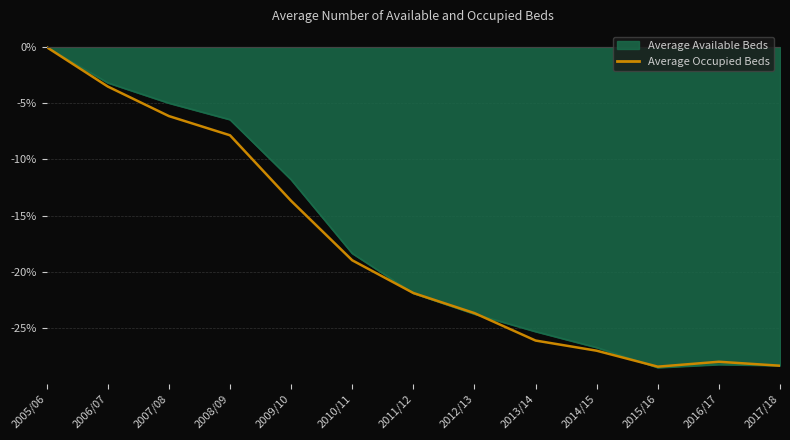

What position from the right is 2007/08?

11